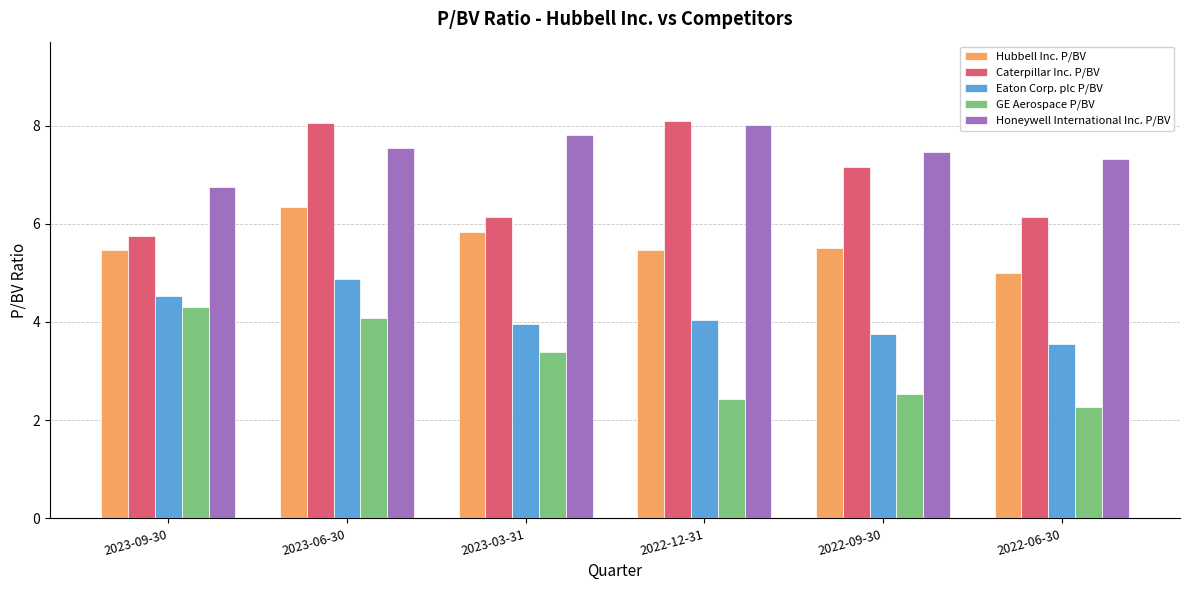

What is the maximum value shown in the chart?

8.1